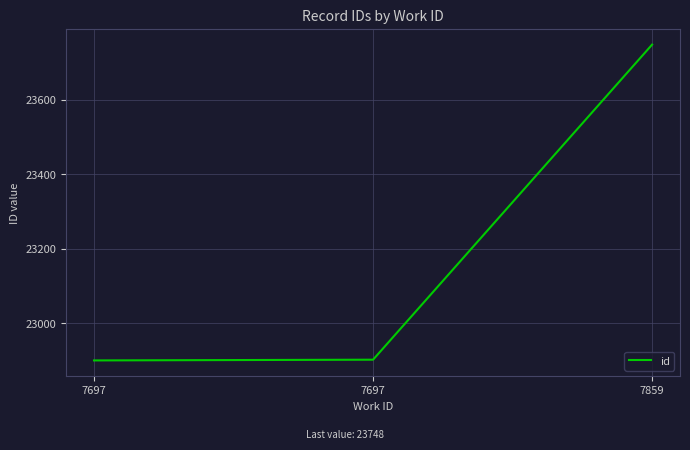

What is the ratio of the value at 7697 to the value at 7697?

1.0